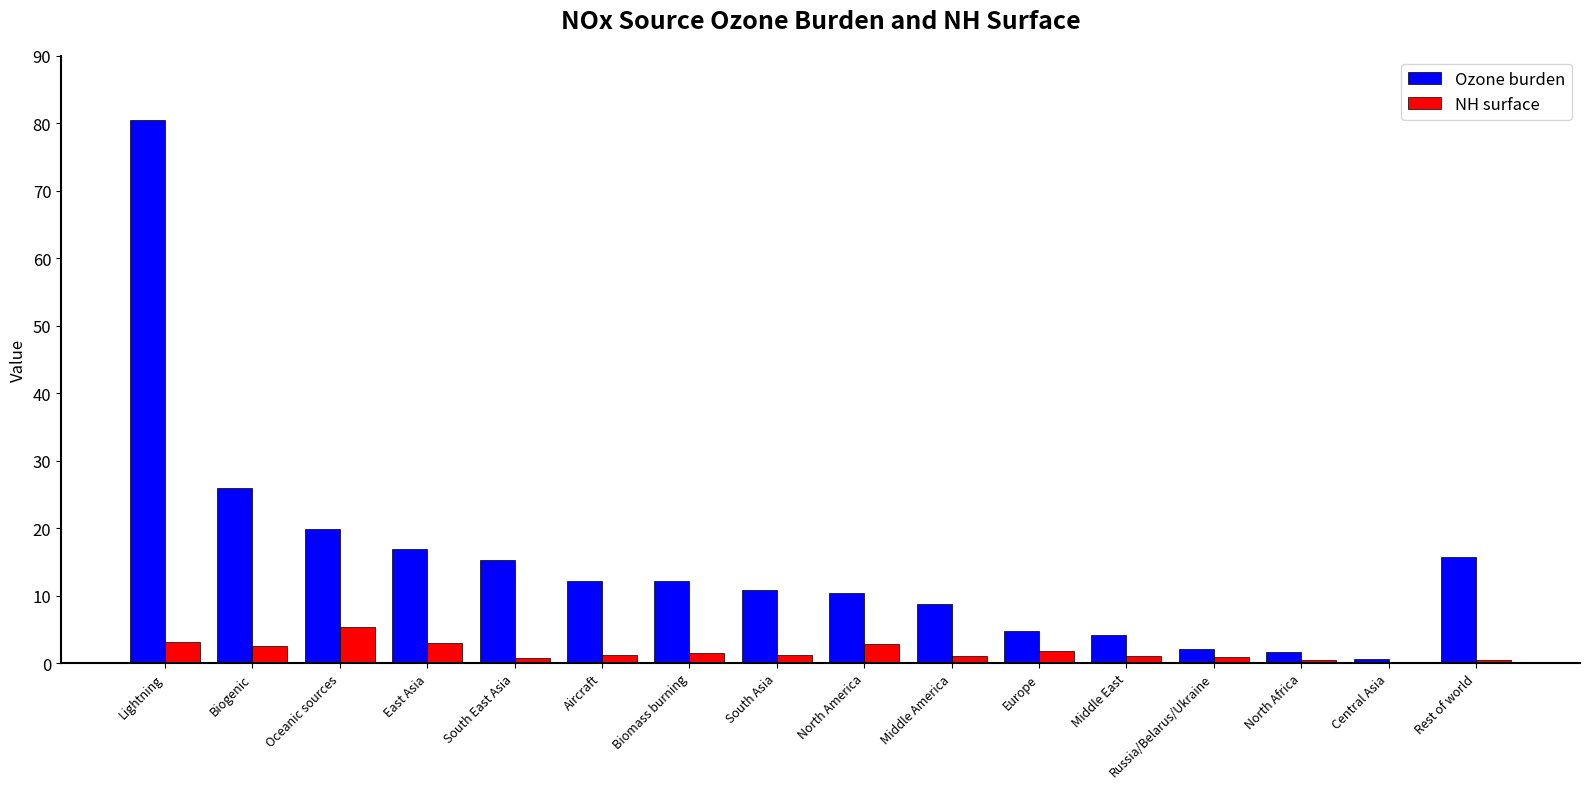

Which category has the highest value across all series?

Lightning